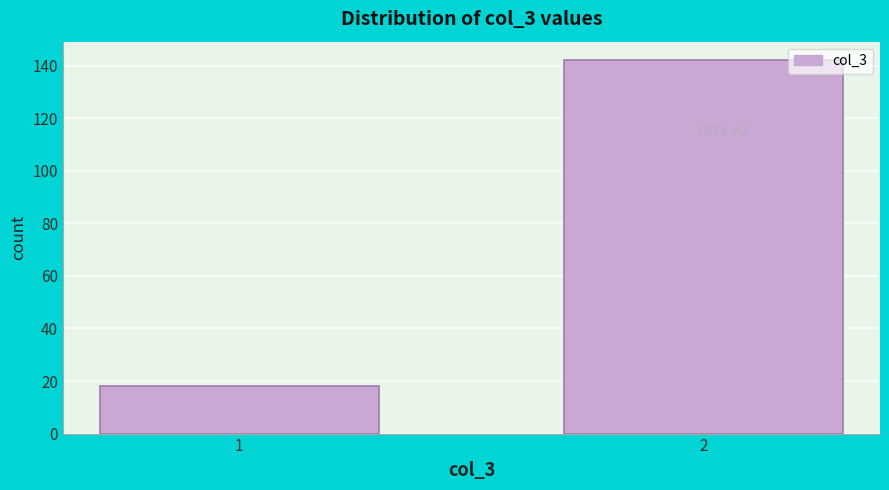

Reading right to left, transcribe all the data shown in this chart.

142	18